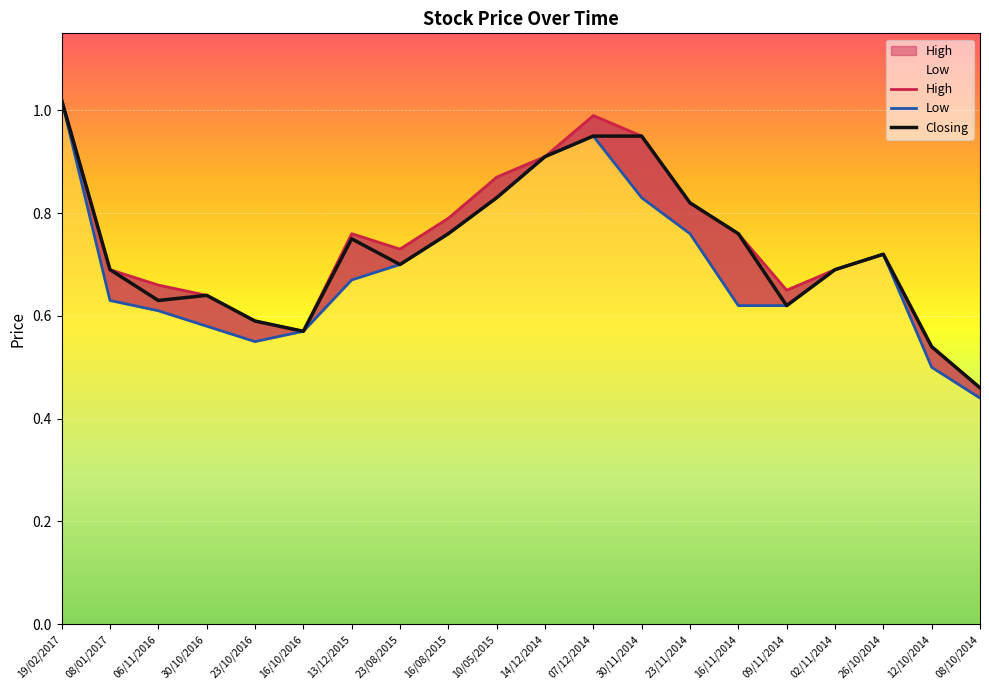

List the series in order of their peak value, highest first.

High, Low, Closing